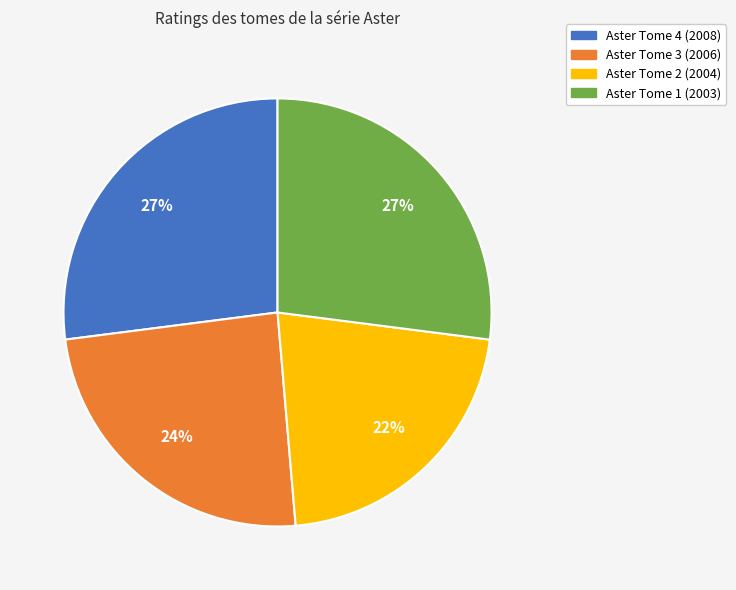

To the nearest percent, what portion does Aster Tome 3 (2006) represent?

24%